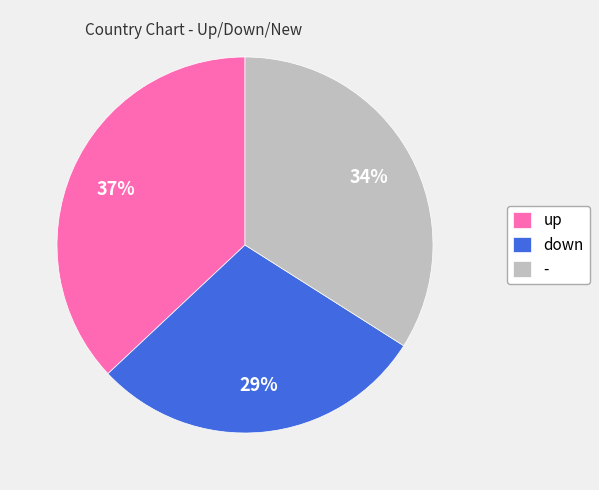

Rank the categories by value from highest to lowest.

up, -, down